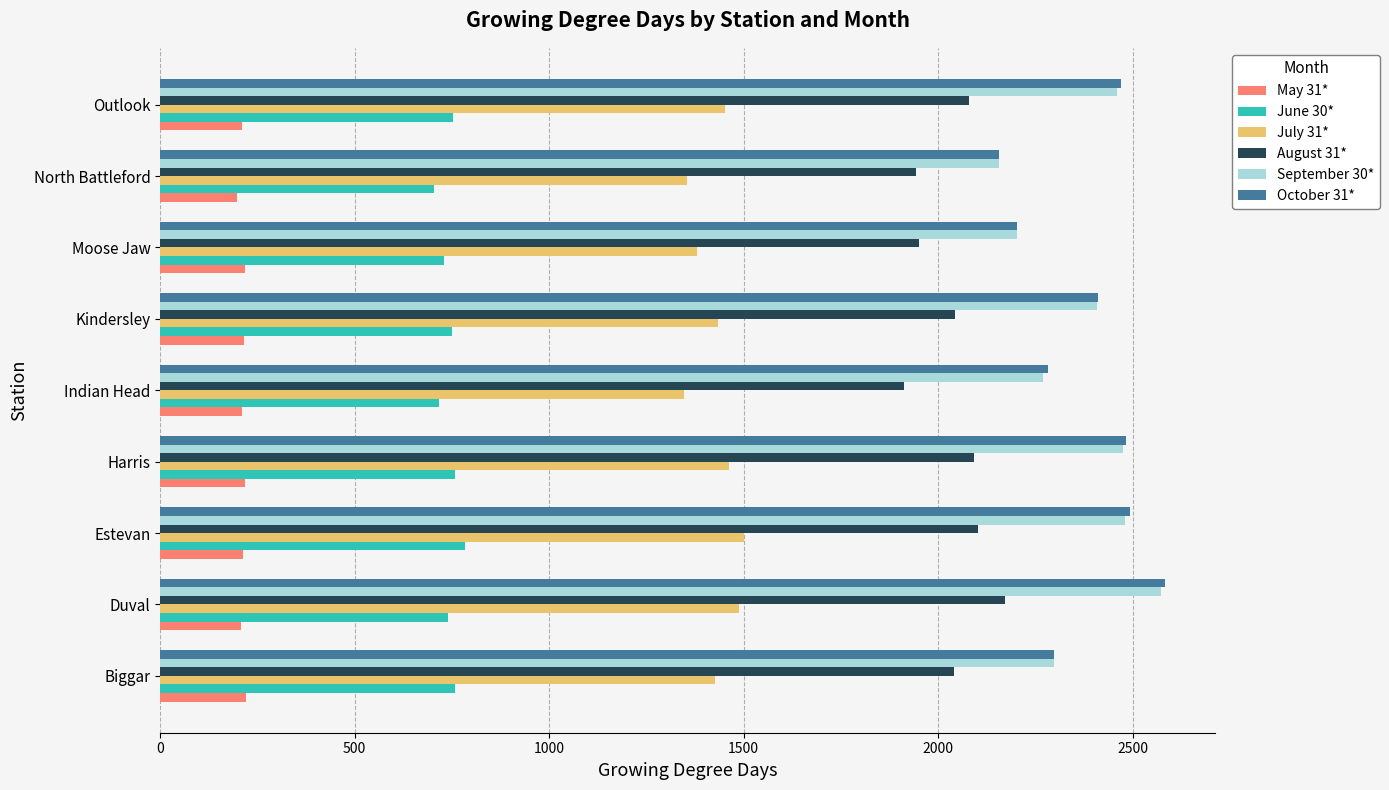

What is the difference between the highest and lowest values at Kindersley?

2196.8